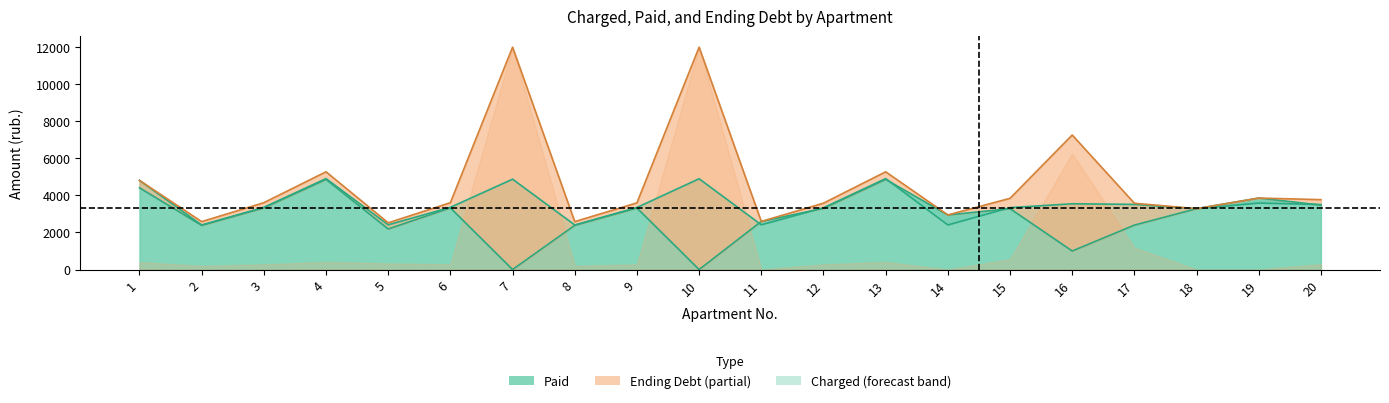

What is the sum of all paid values?

57222.7